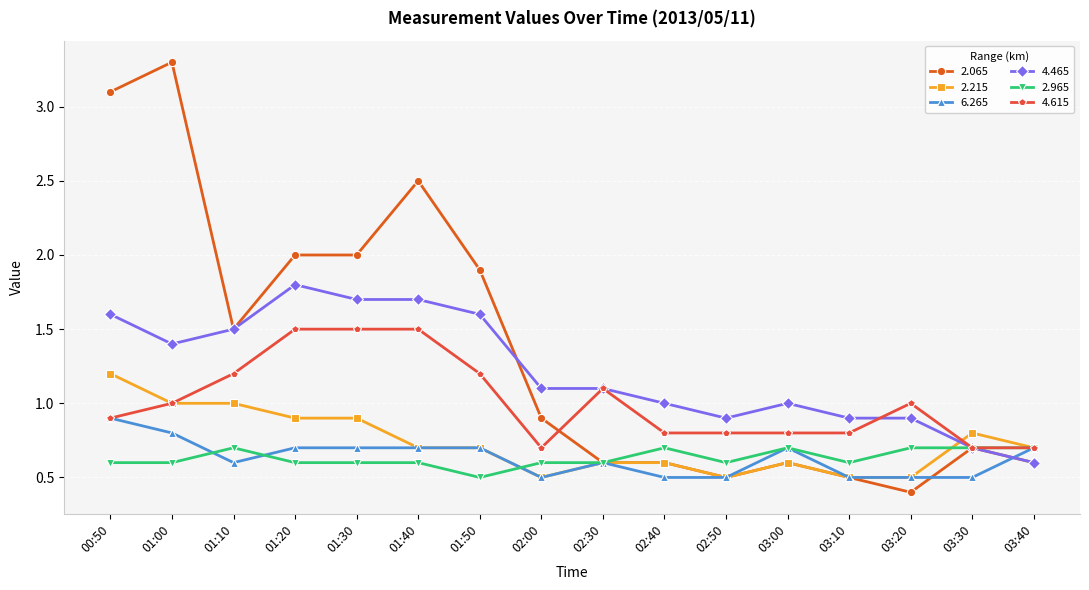

What is the spread (max minus min) of values at 01:00?

2.7